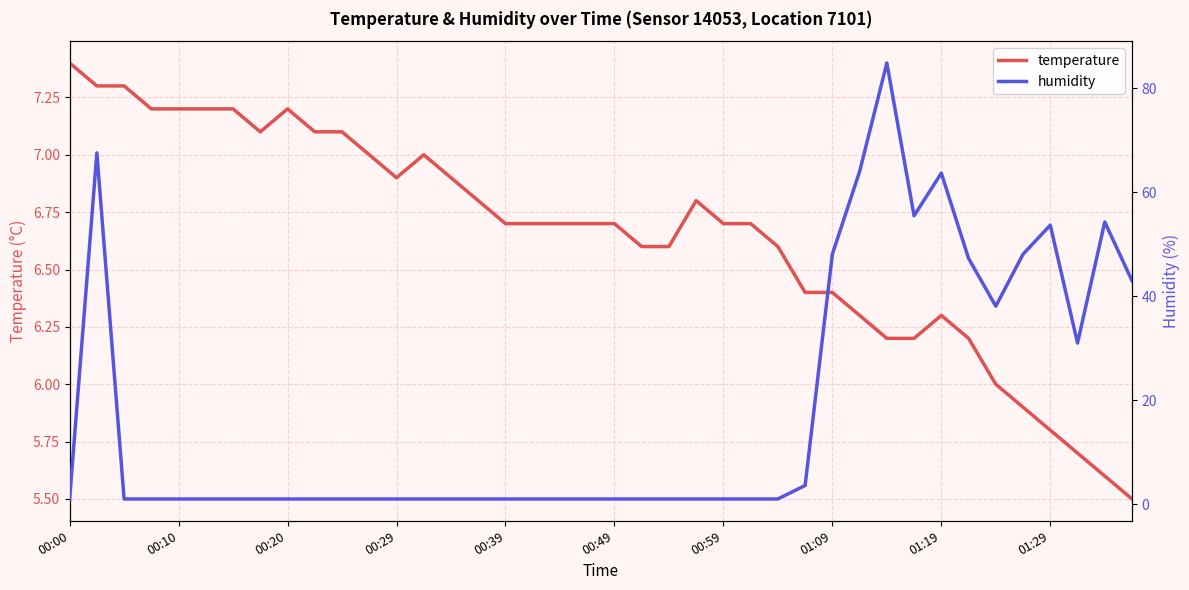

True or false: humidity has a value of 0.3 at 00:29.

False